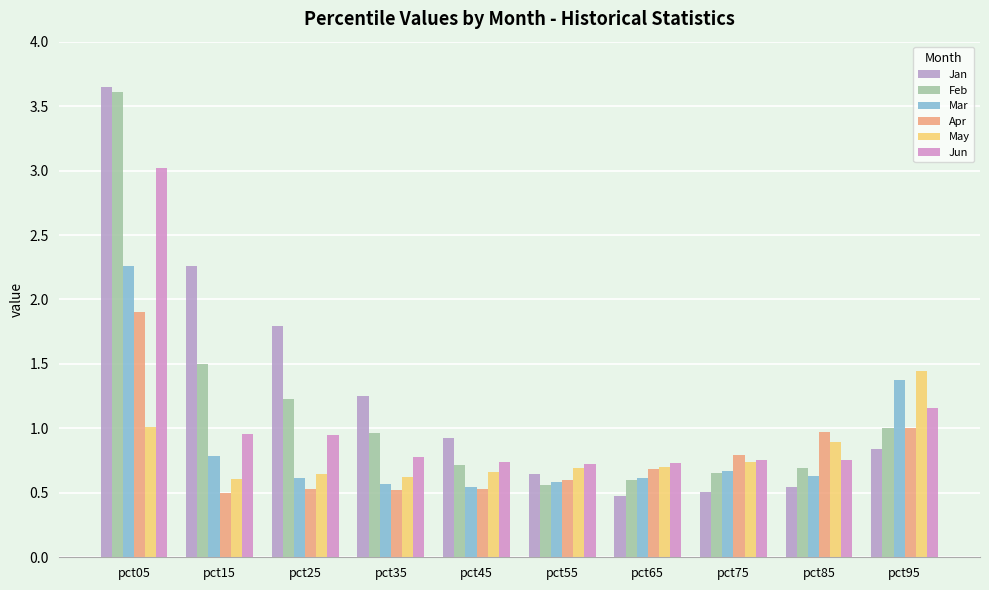

What is the value of the Mar bar at the 4th from the left?

0.6